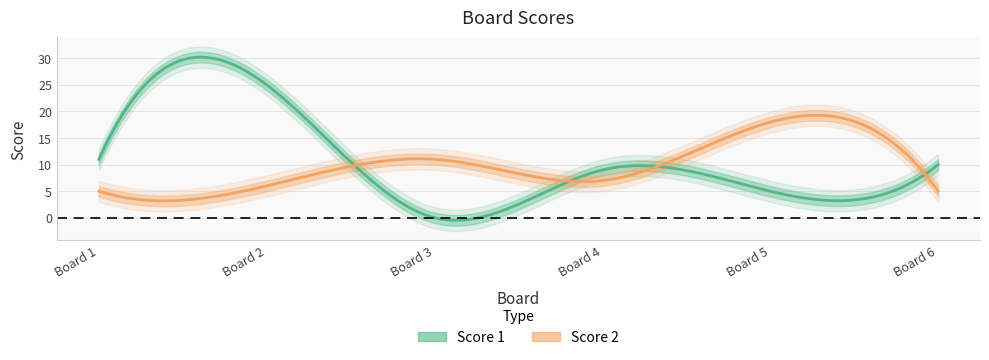

What is the highest value of the Score 2 series?

18